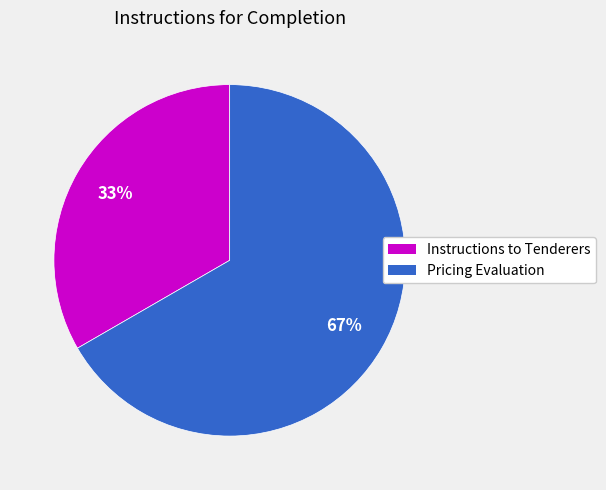

The Instructions to Tenderers slice represents 25% of the pie. True or false?

False